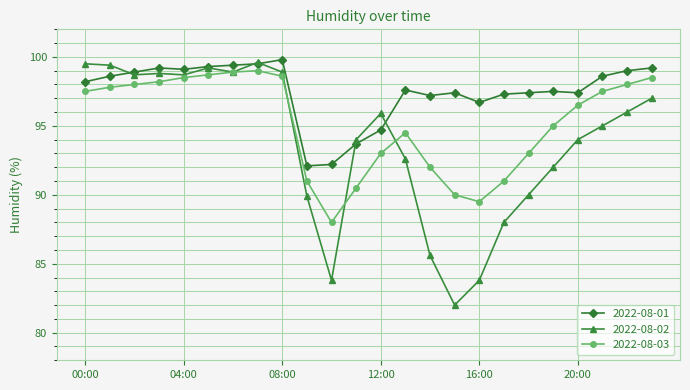

Reading left to right, transcribe all the data shown in this chart.

2022-08-01: 98.2	98.6	98.9	99.2	99.1	99.3	99.4	99.5	99.8	92.1	92.2	93.7	94.7	97.6	97.2	97.4	96.7	97.3	97.4	97.5	97.4	98.6	99.0	99.2
2022-08-02: 99.5	99.4	98.7	98.8	98.7	99.2	98.9	99.6	98.9	89.9	83.8	94.0	95.9	92.6	85.6	82.0	83.8	88.0	90.0	92.0	94.0	95.0	96.0	97.0
2022-08-03: 97.5	97.8	98.0	98.2	98.5	98.7	98.9	99.0	98.6	91.0	88.0	90.5	93.0	94.5	92.0	90.0	89.5	91.0	93.0	95.0	96.5	97.5	98.0	98.5